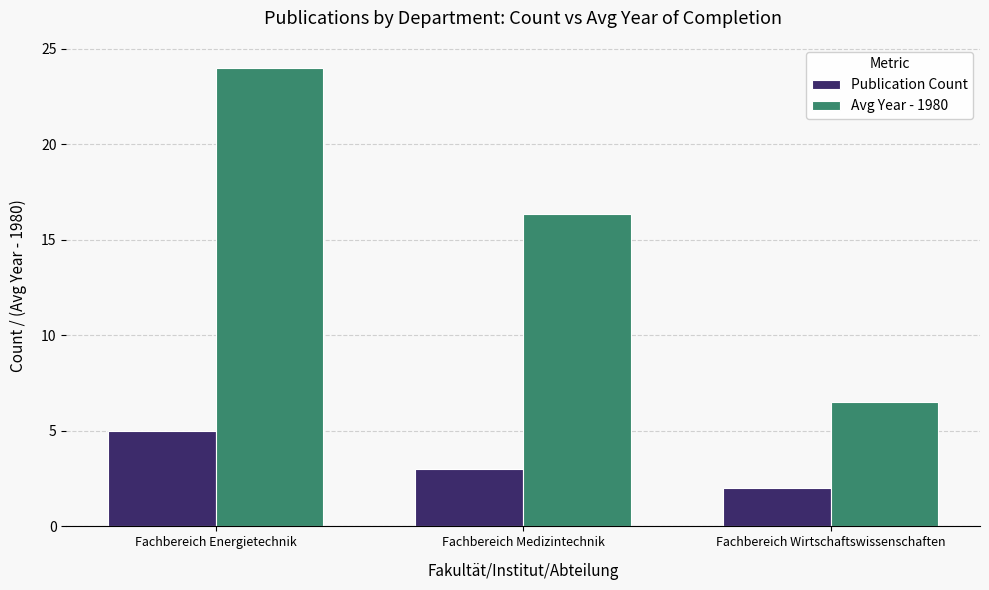

List the series in order of their peak value, lowest first.

Publication Count, Avg Year - 1980